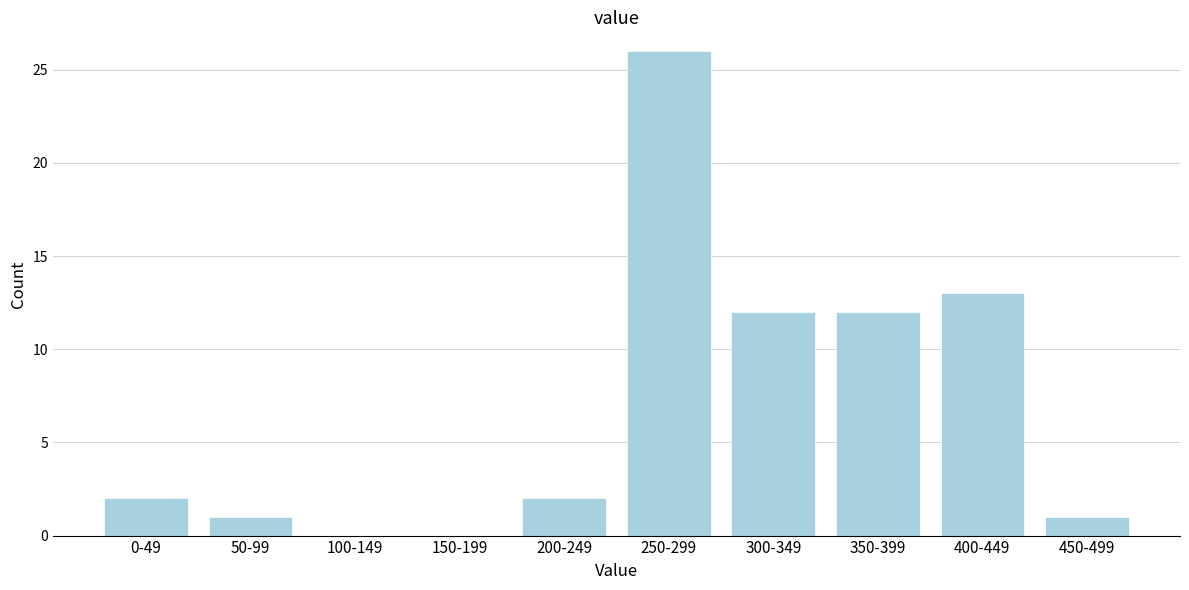

Reading right to left, what are all the values shown in this chart?

450-499=1	400-449=13	350-399=12	300-349=12	250-299=26	200-249=2	150-199=0	100-149=0	50-99=1	0-49=2